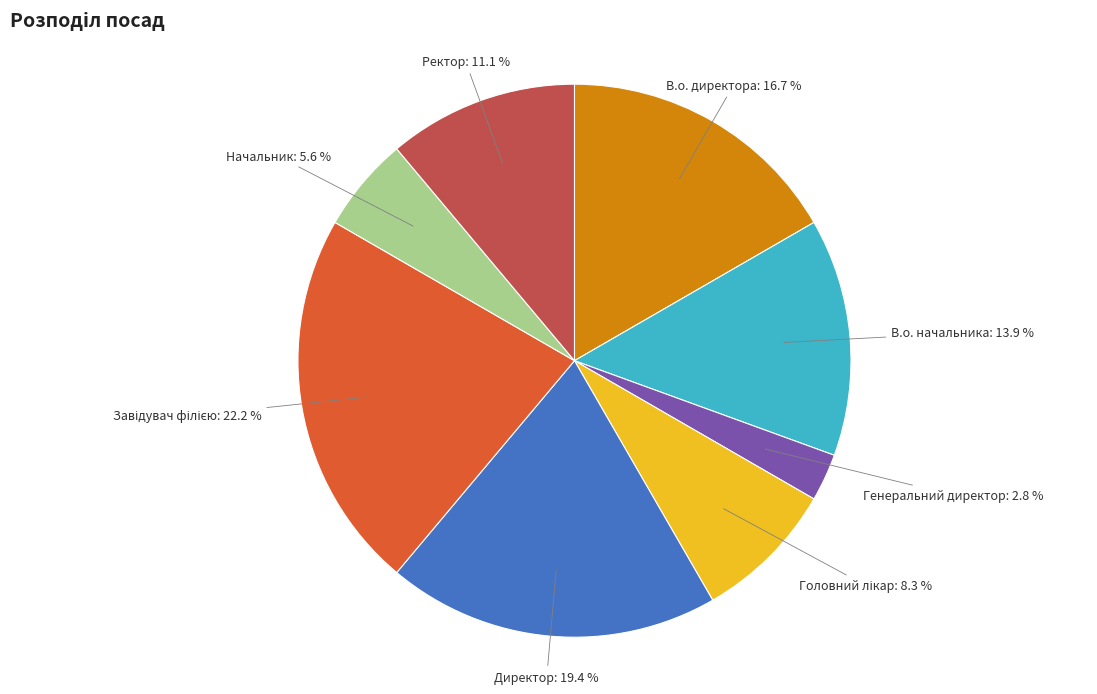

Is there a majority slice in this chart?

No